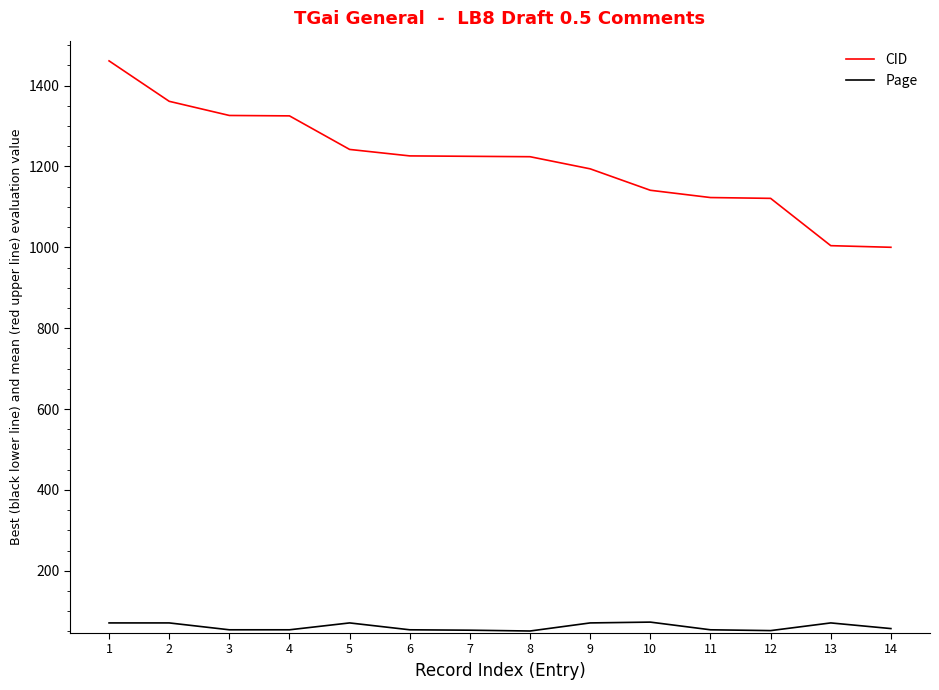

Rank the series by their average value, from lowest to highest.

Page, CID